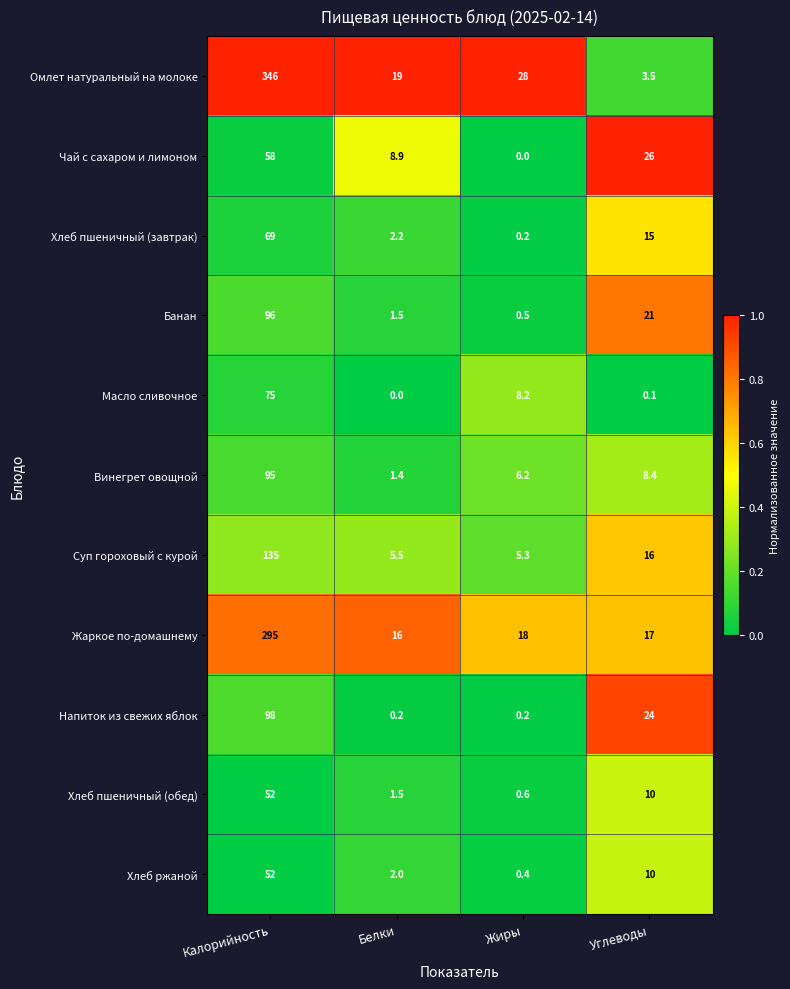

Which series has the widest spread of values?

Омлет натуральный на молоке